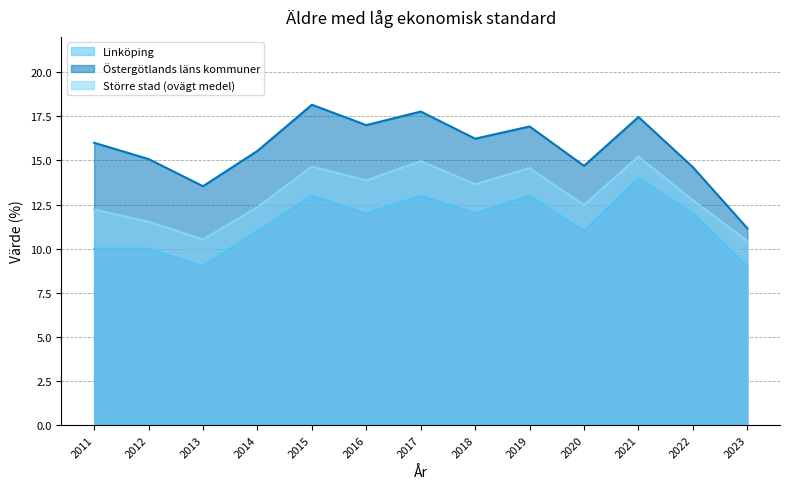

How many lines are shown in the chart?

3